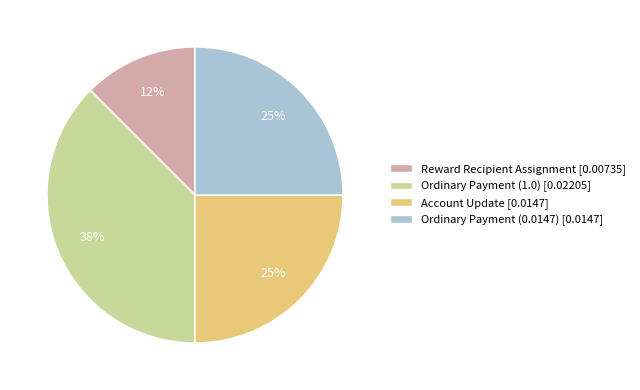

Is it true that Ordinary Payment (1.0) is 38% of the pie?

True